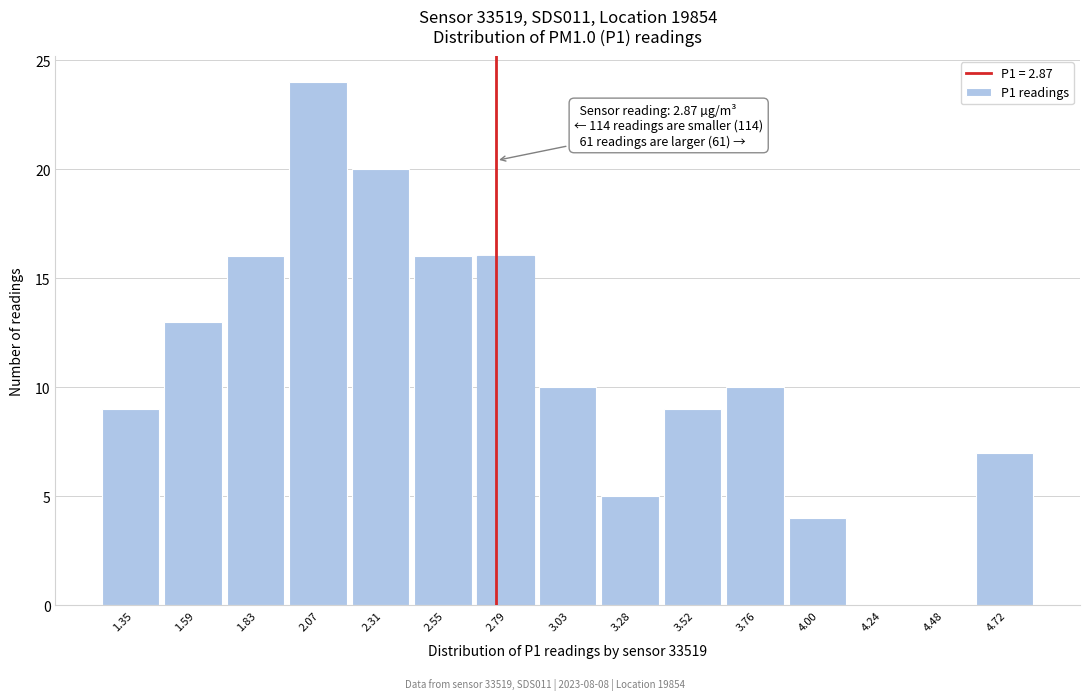

Reading left to right, list all the values displayed in this chart.

1.35=9	1.59=13	1.83=16	2.07=24	2.31=20	2.55=16	2.79=16	3.03=10	3.28=5	3.52=9	3.76=10	4.00=4	4.24=0	4.48=0	4.72=7